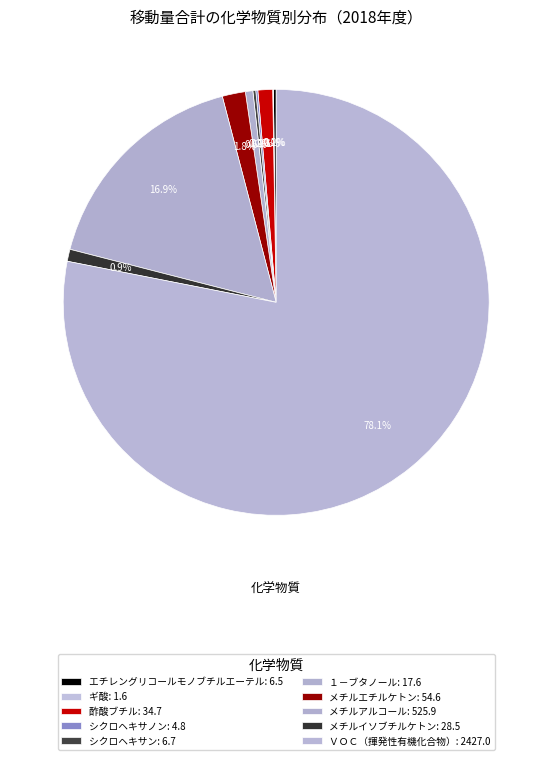

To the nearest percent, what is the difference between the largest and smallest slice percentages?

78%